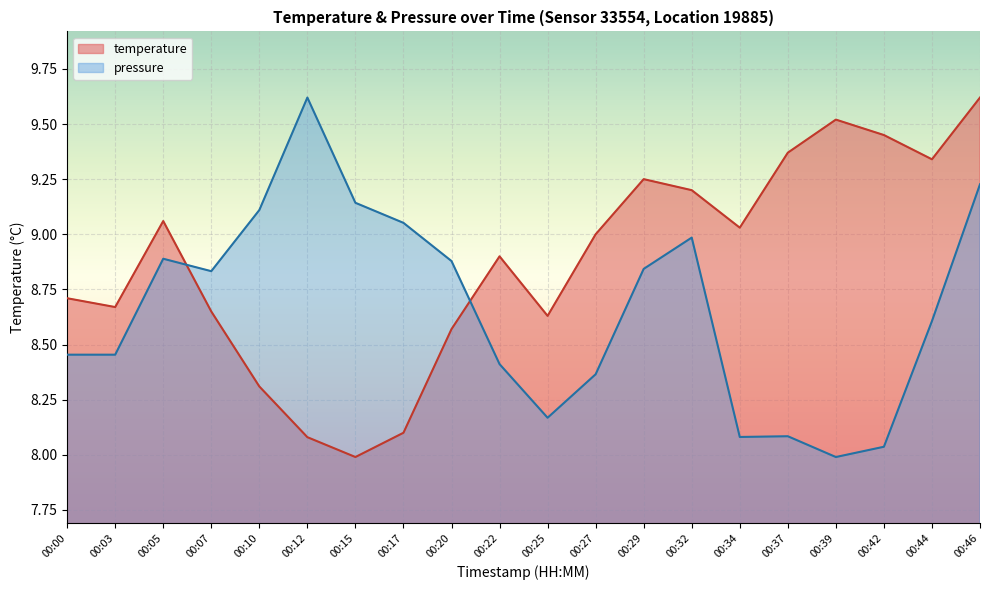

How many series are shown in this chart?

2